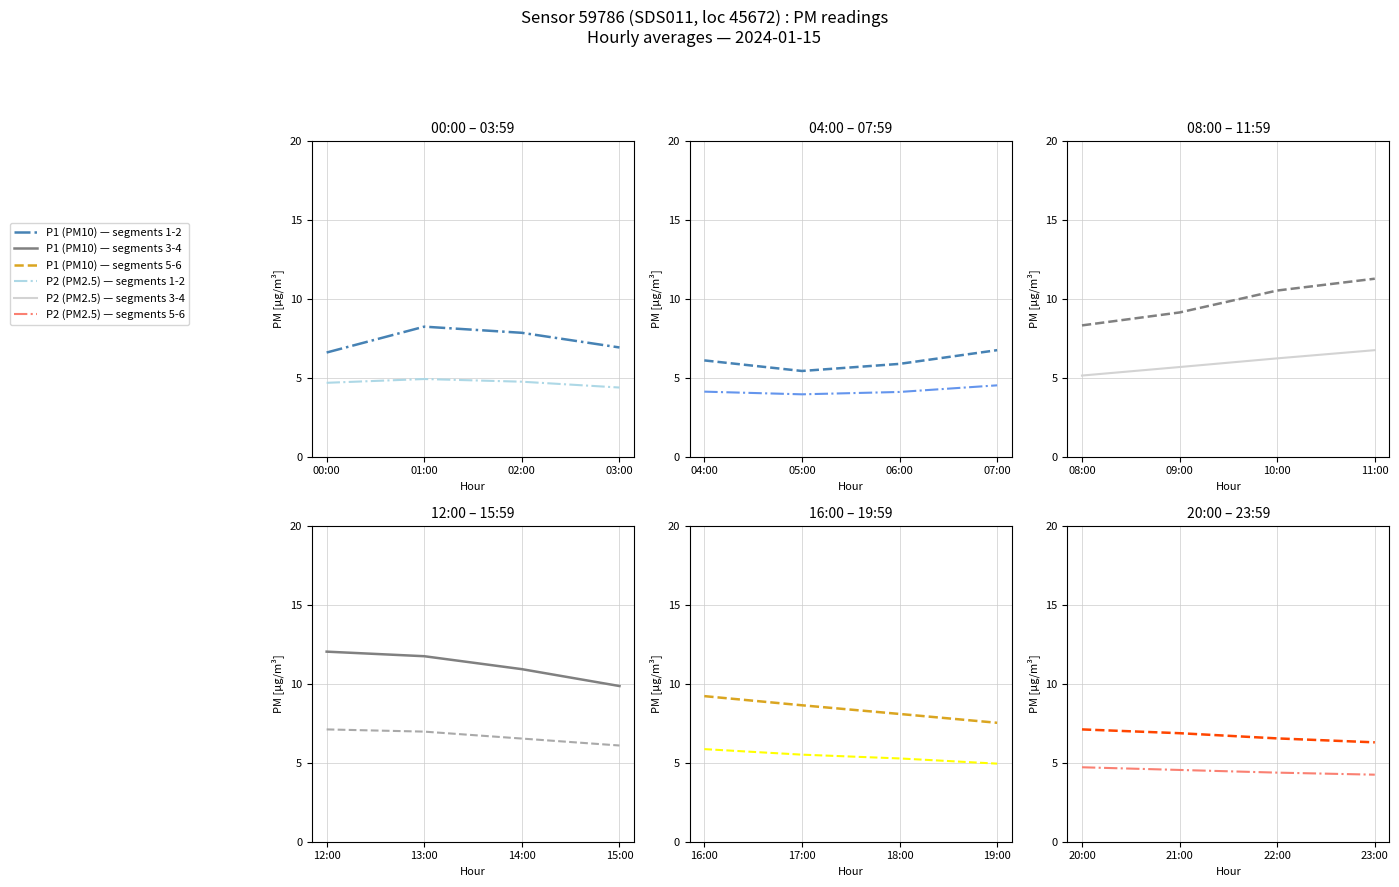

True or false: P2 (PM2.5) and P1 (PM10) intersect in this chart.

False